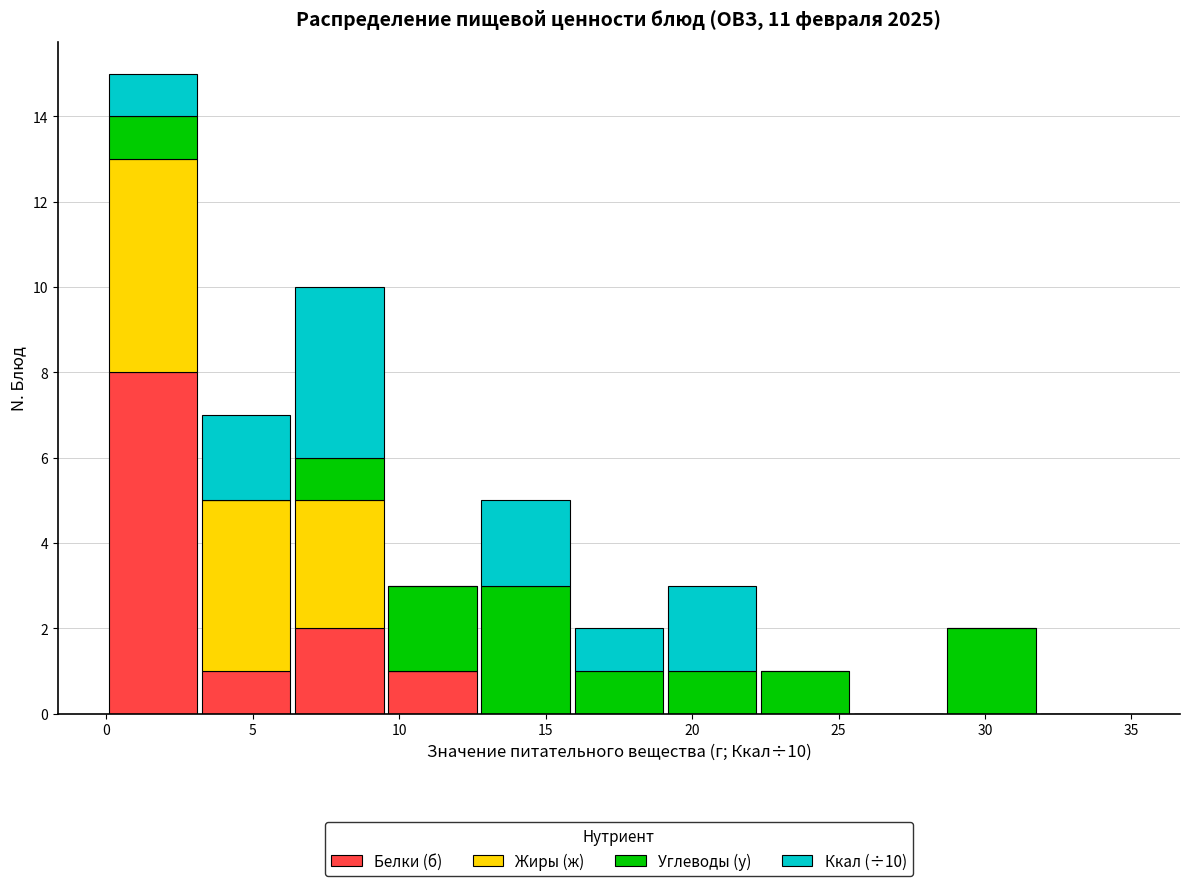

Which range on the x-axis has the tallest stacked bar (by total height)?

0.0 to 3.0